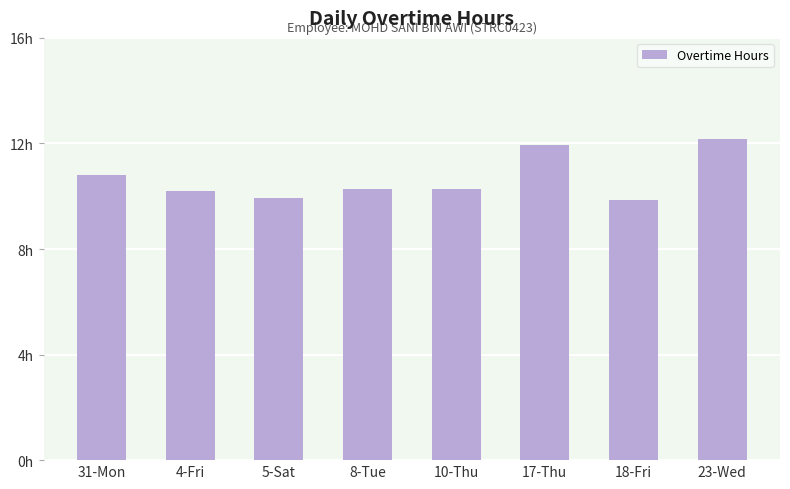

Does the chart contain any negative values?

No